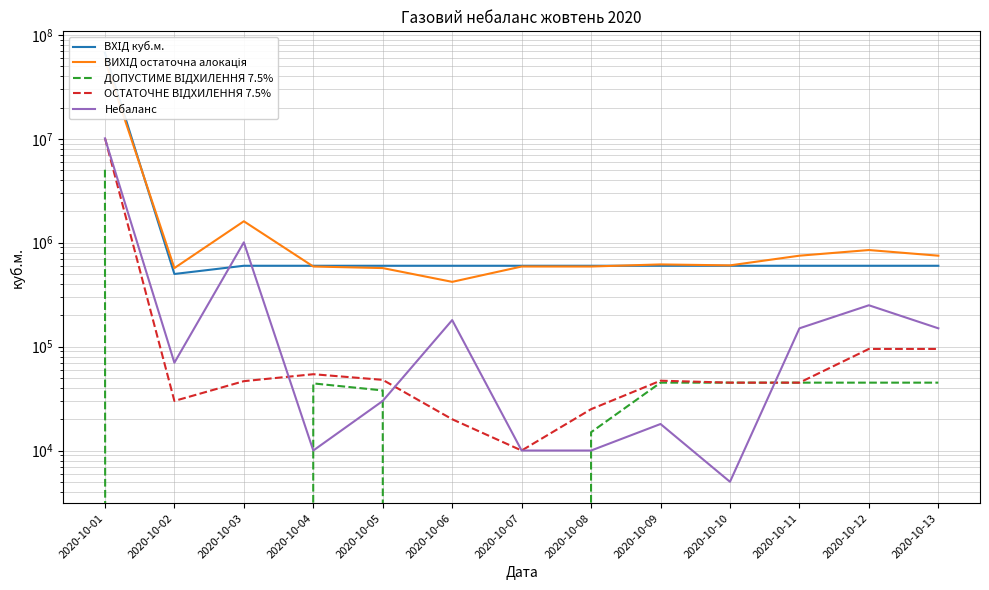

Is it true that ВХІД куб.м. equals 840911 at 2020-10-12?

False